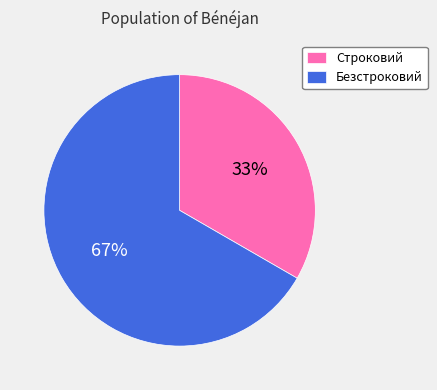

Approximately how many times larger is the value at Безстроковий compared to Строковий?

2.0